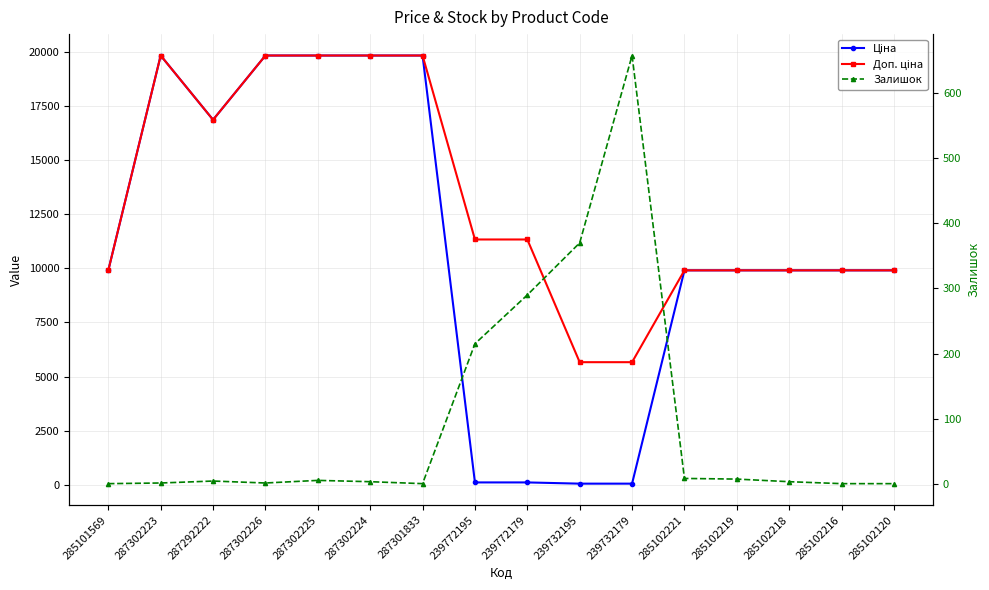

Is this an area chart (filled region under the line)?

No